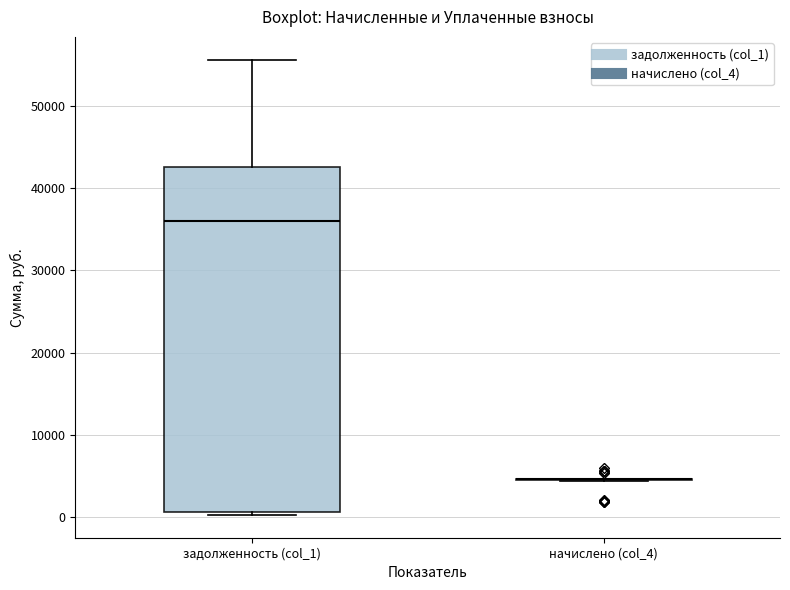

Reading left to right, transcribe this box plot: for each box, give where its median line is, the range the box spans, and where its two whiskers end, as read against the y-axis. The values are not printed on the chart, so give them approximately, as read against the axis.

задолженность (col_1): median 36000, box 1000 to 43000, whiskers 0 to 56000
начислено (col_4): box collapsed to a line at 5000, whiskers 4000 to 5000